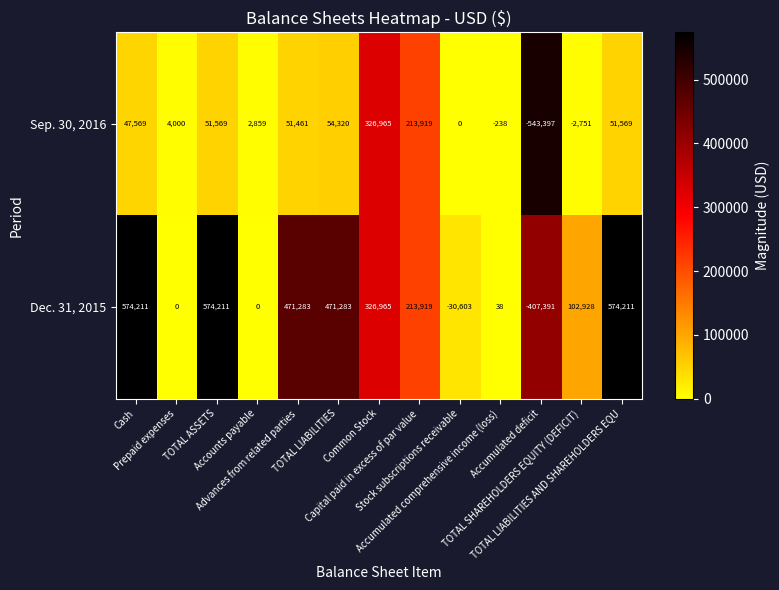

List the series in order of their peak value, lowest first.

Sep. 30, 2016, Dec. 31, 2015